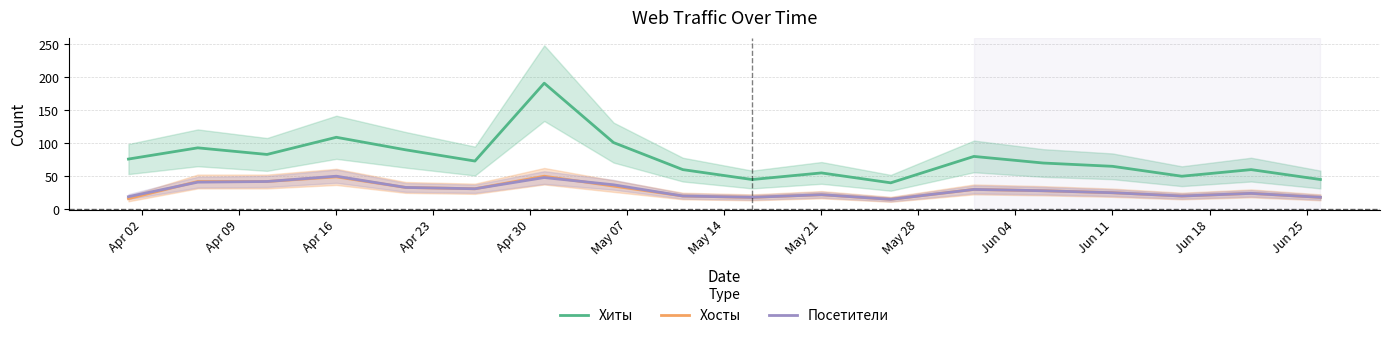

What is the difference between the maximum and minimum values in the Хосты series?

35